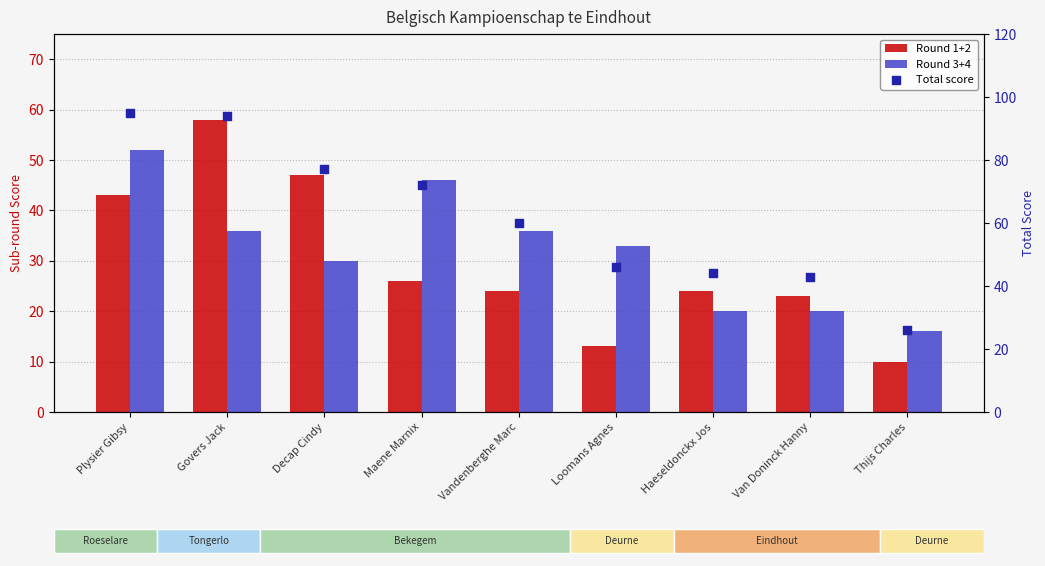

Which series contains the highest Y value?

Total score